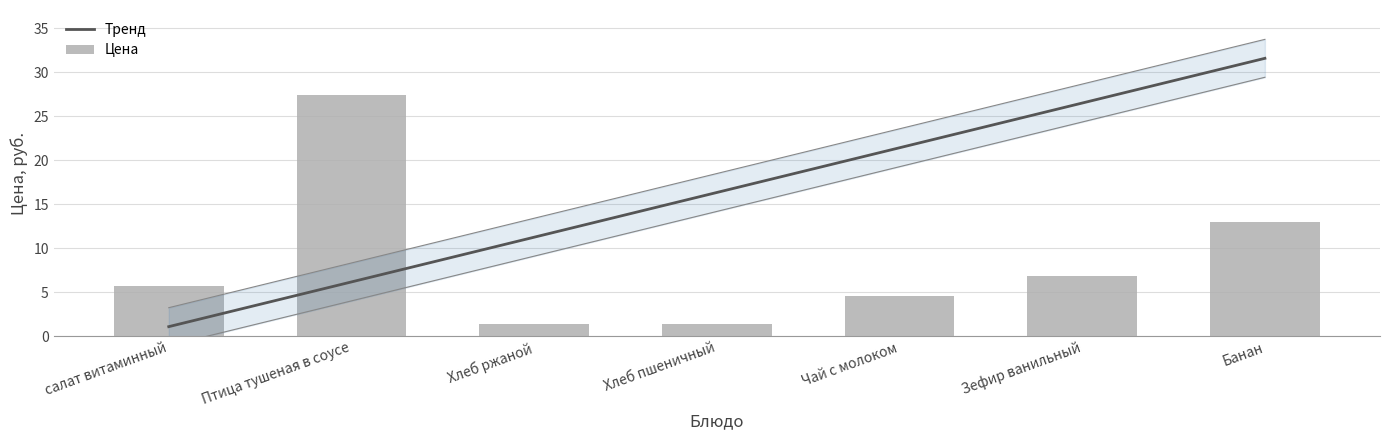

What is the label of the 3rd bar from the left?

Хлеб ржаной